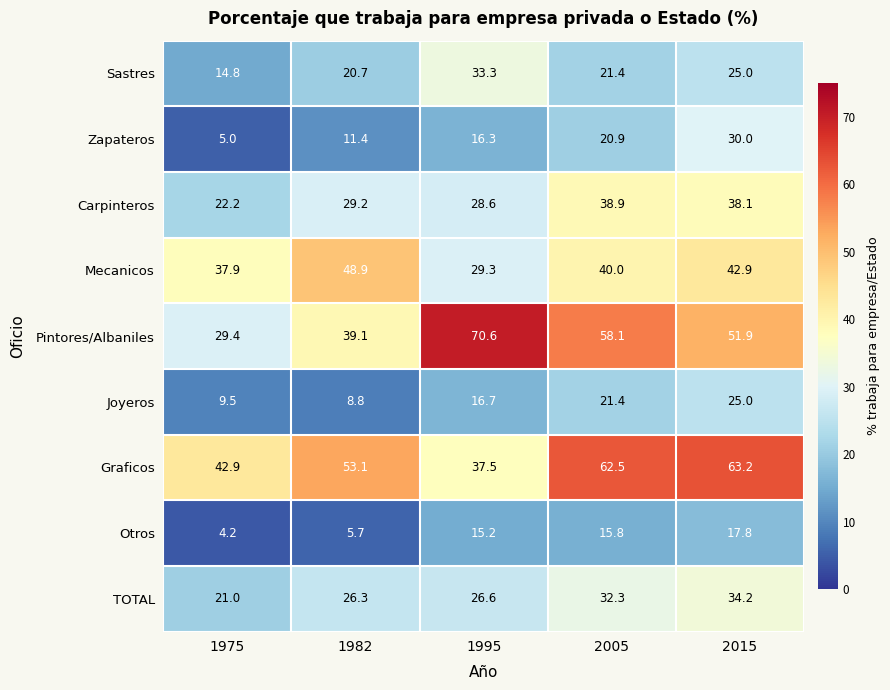

At which label is Graficos closest to 50?

1982